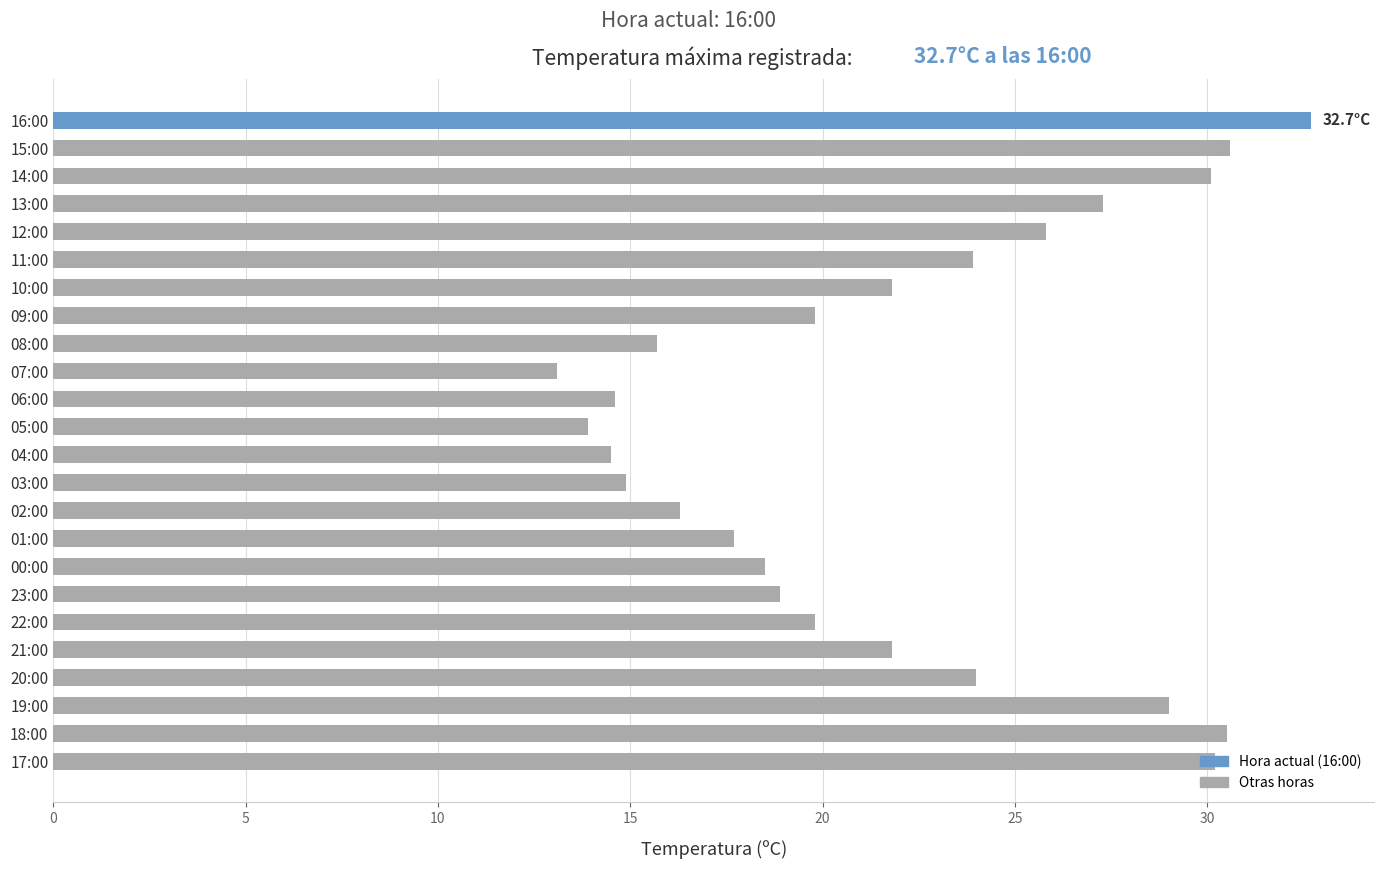

Between 13:00 and 03:00, which is larger?

13:00